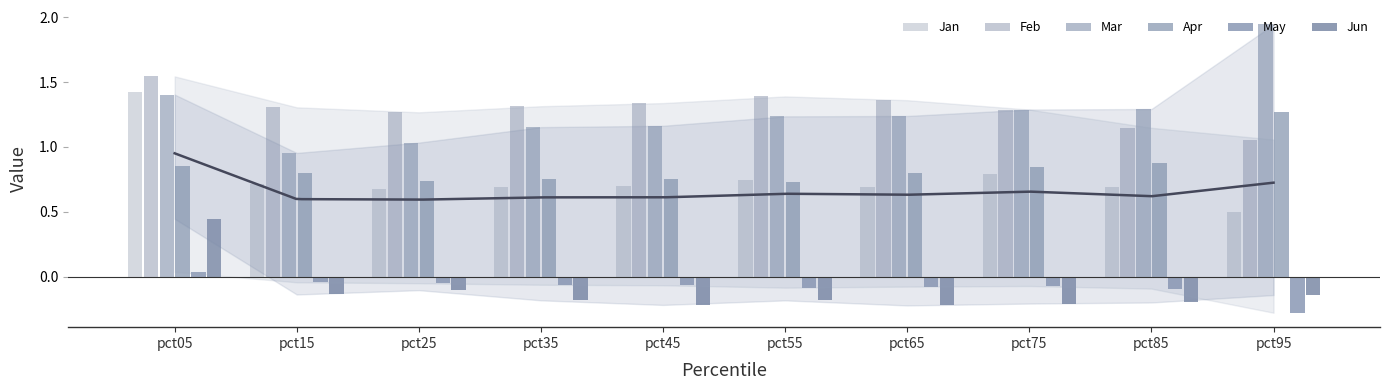

At pct85, list the series in order from largest to smallest.

Mar, Feb, Apr, Jan, May, Jun